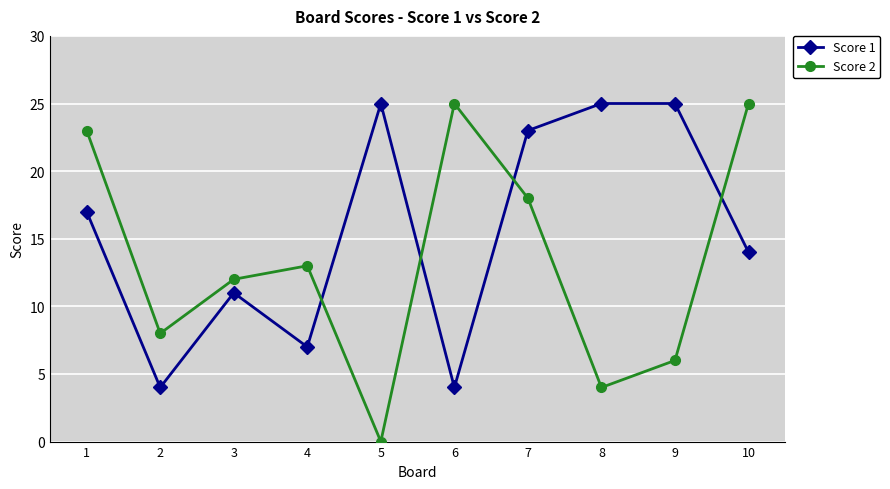

The Score 2 series shows 6 at 4. True or false?

False